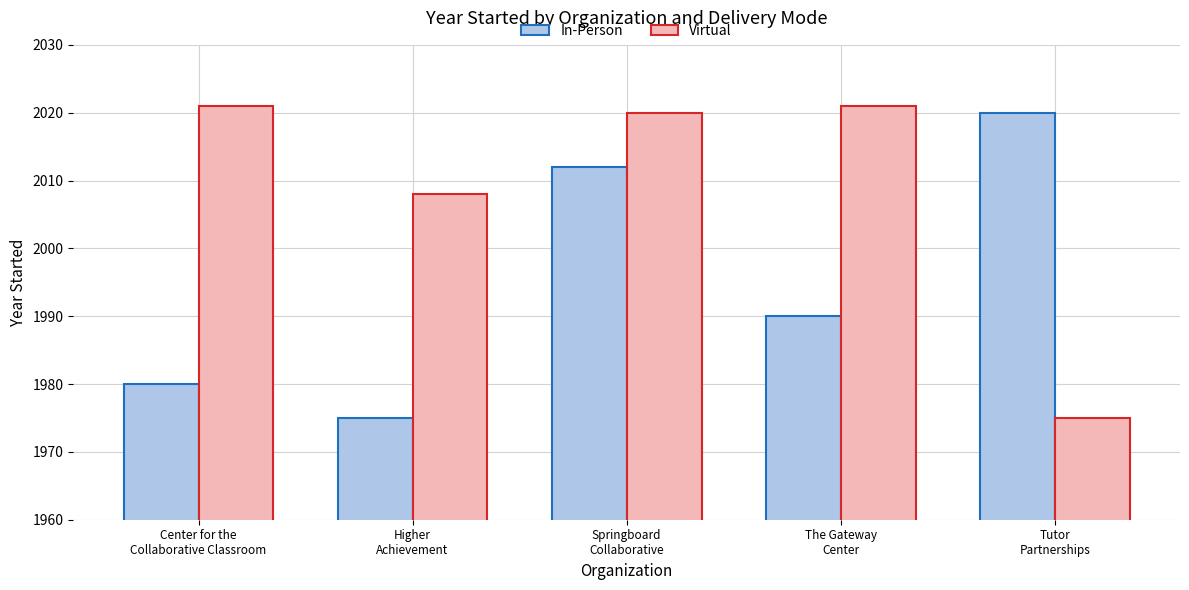

What is the value of the In-Person bar at the 5th from the left?

2020